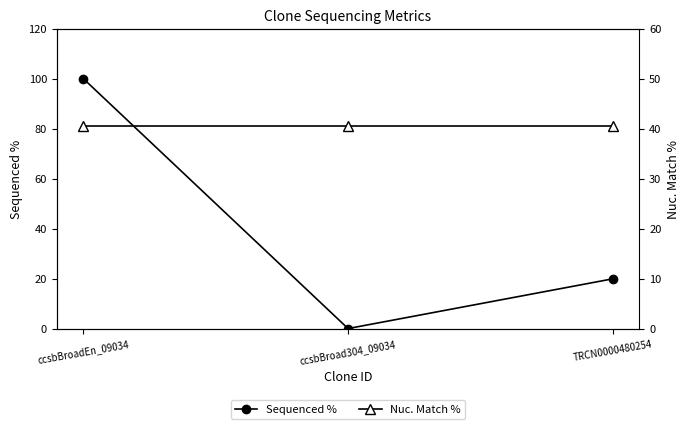

Reading right to left, list all the values displayed in this chart.

Sequenced %: TRCN0000480254=19.9	ccsbBroad304_09034=0.0	ccsbBroadEn_09034=100.0
Nuc. Match %: TRCN0000480254=40.6	ccsbBroad304_09034=40.6	ccsbBroadEn_09034=40.6